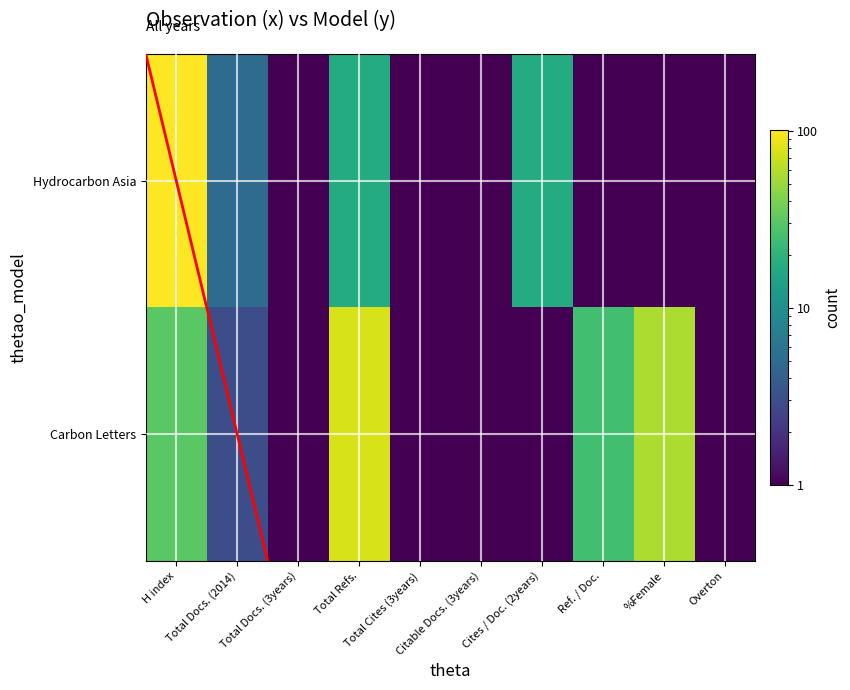

Reading left to right, what are all the values shown in this chart?

Hydrocarbon Asia: 101.0	5.0	0.0	17.0	0.0	0.0	17.0	0.0	0.0	0.0
Carbon Letters: 31.0	3.0	0.0	77.0	0.0	0.0	0.0	25.0	57.0	0.0